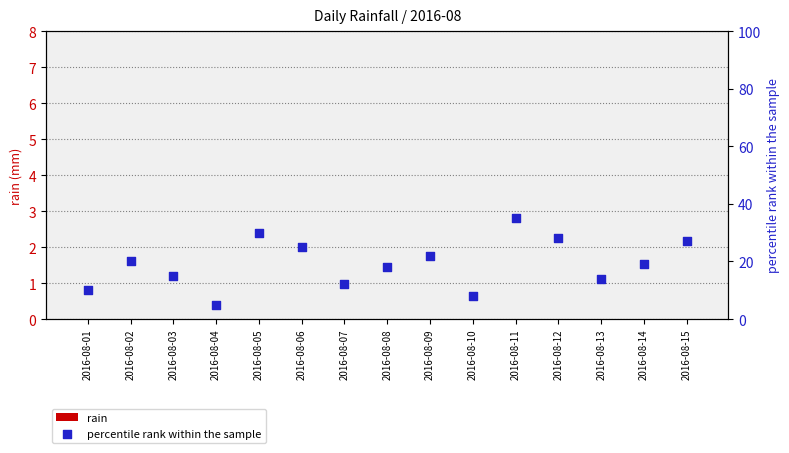

Is the value of rain at 2016-08-12 greater than the value of percentile rank within the sample at 2016-08-07?

No